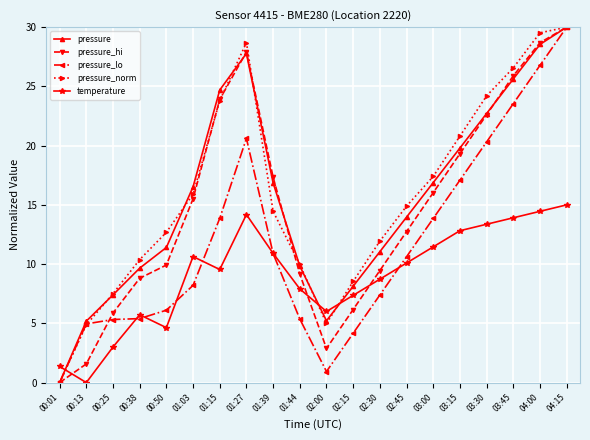

After their last crossing, which series has the higher values: pressure or temperature?

pressure